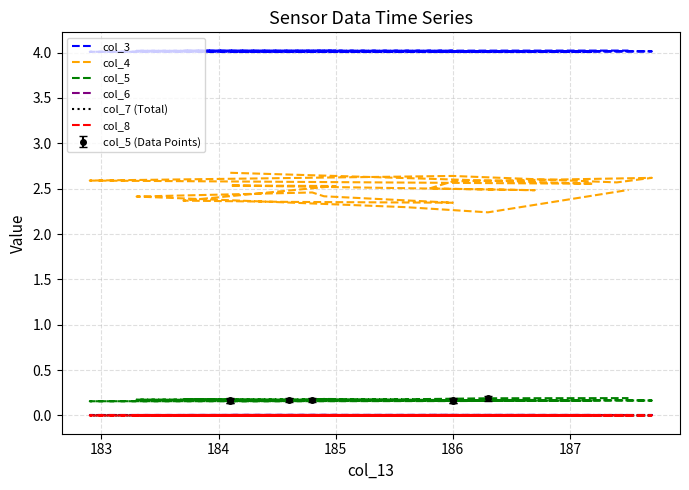

At how many categories does at least one series exceed 1?

20